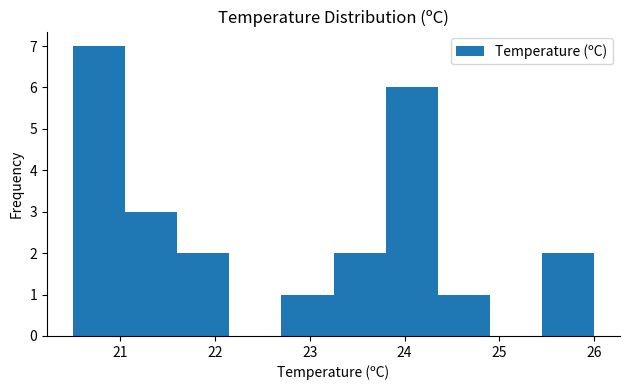

Over which range of the x-axis is the bar tallest?

20.50 to 21.05